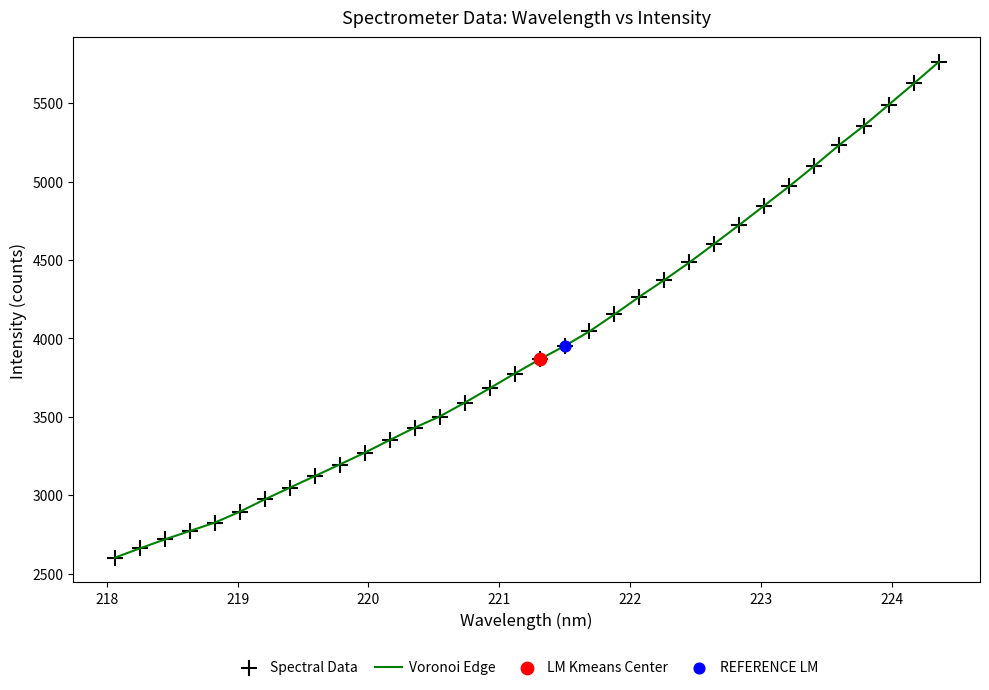

What is the greatest value displayed?

5763.5